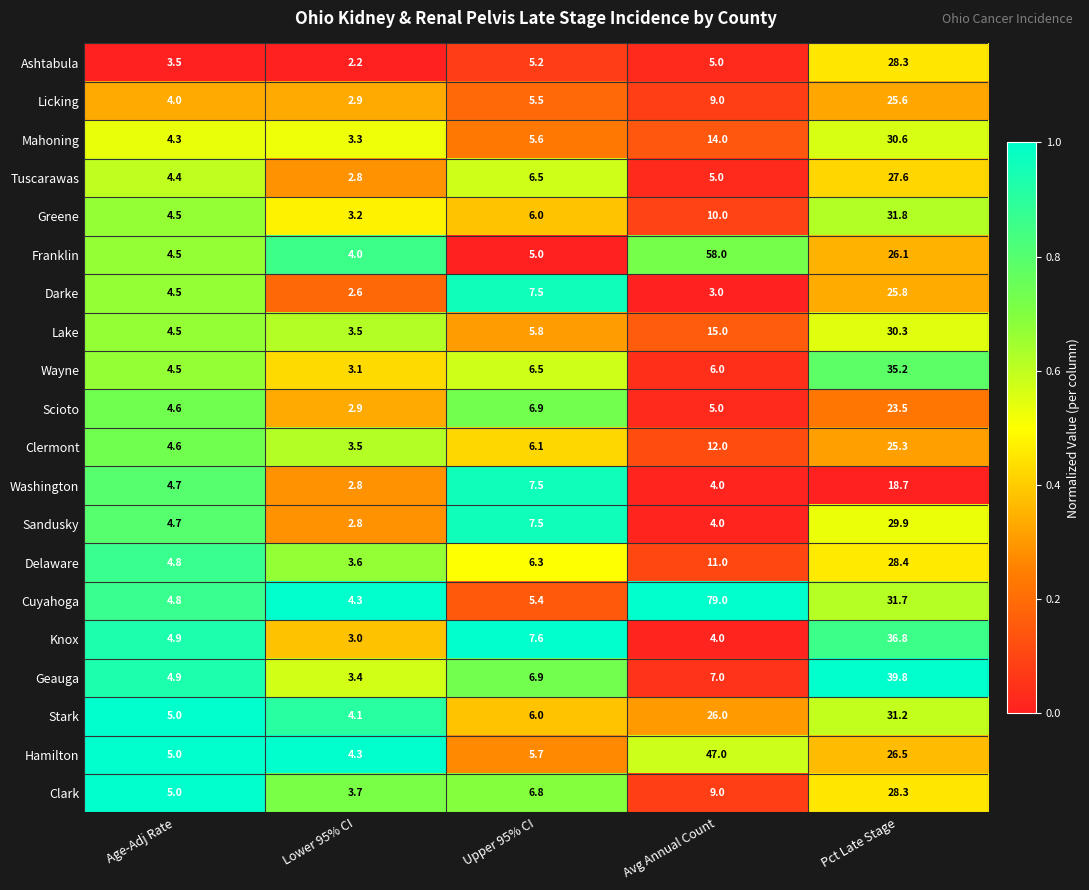

Is it true that Mahoning equals 30.6 at Pct Late Stage?

True